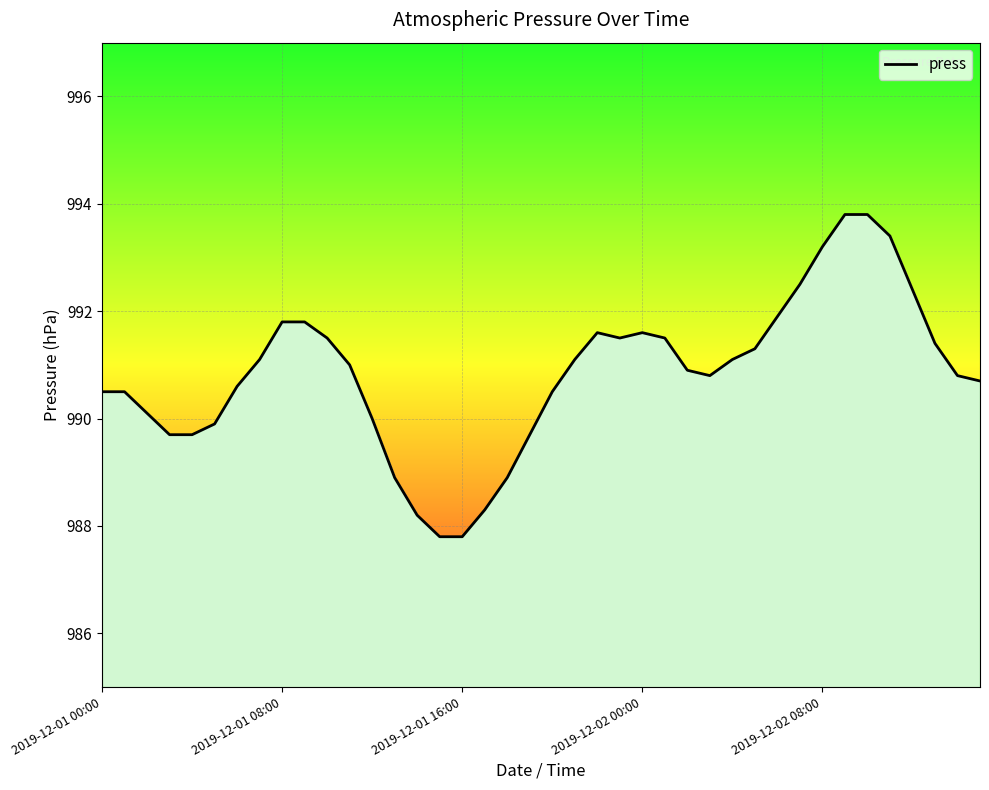

What is the greatest value displayed?

993.8